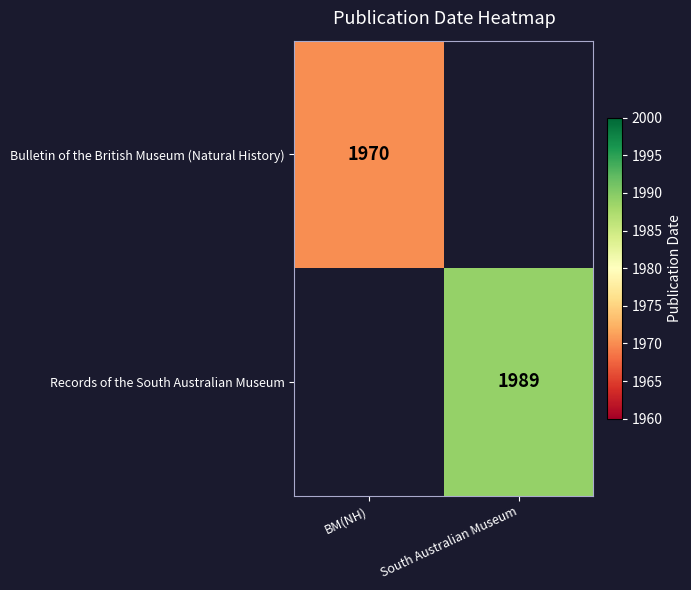

Is it true that Bulletin of the British Museum (Natural History) equals 1970 at BM(NH)?

True